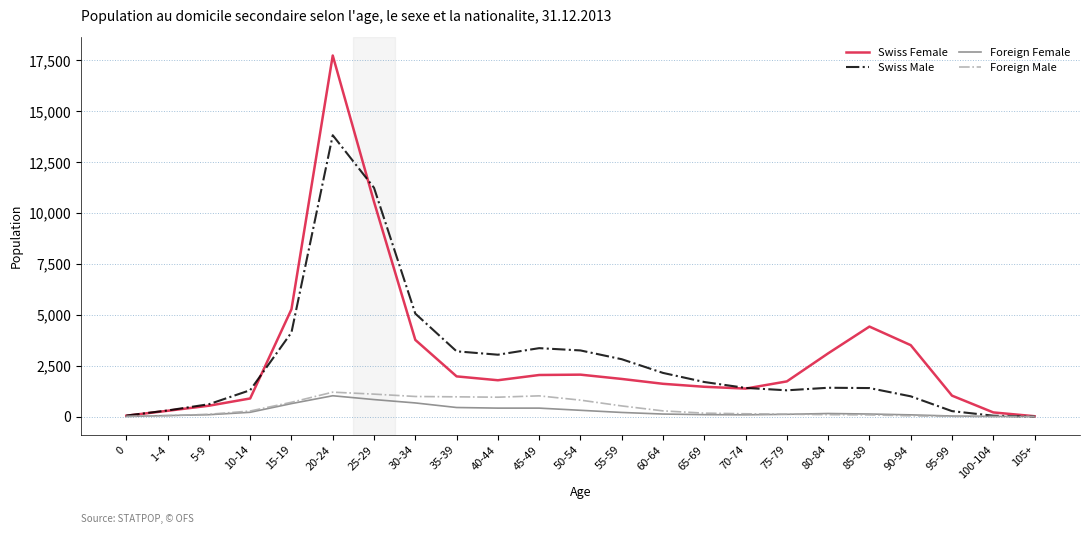

Where is Swiss Male nearest to the value 6912?

30-34